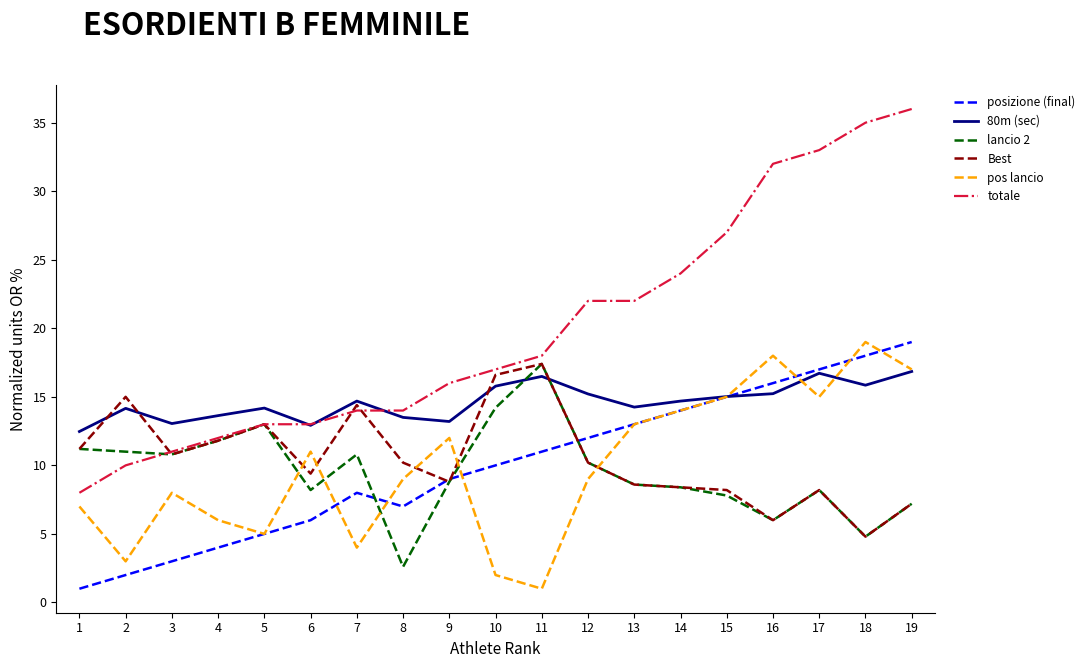

The pos lancio series shows 26.4 at 18. True or false?

False